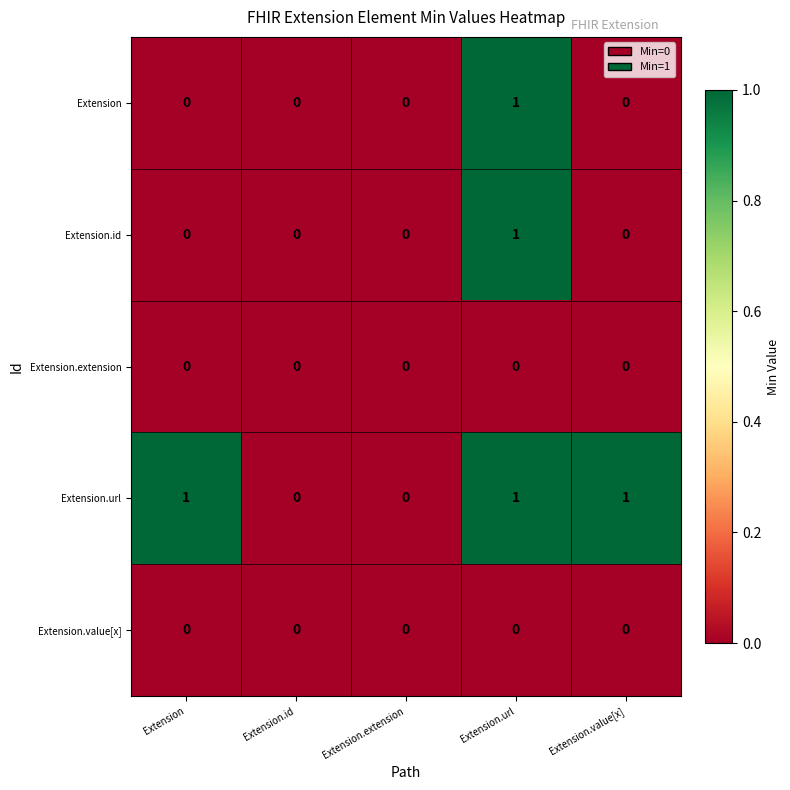

At which category is the sum across all series the highest?

Extension.url